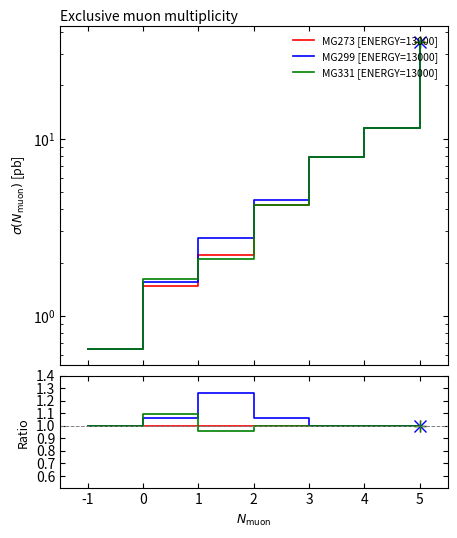

Which series has the largest range (max minus min)?

MG299 [ENERGY=13000]